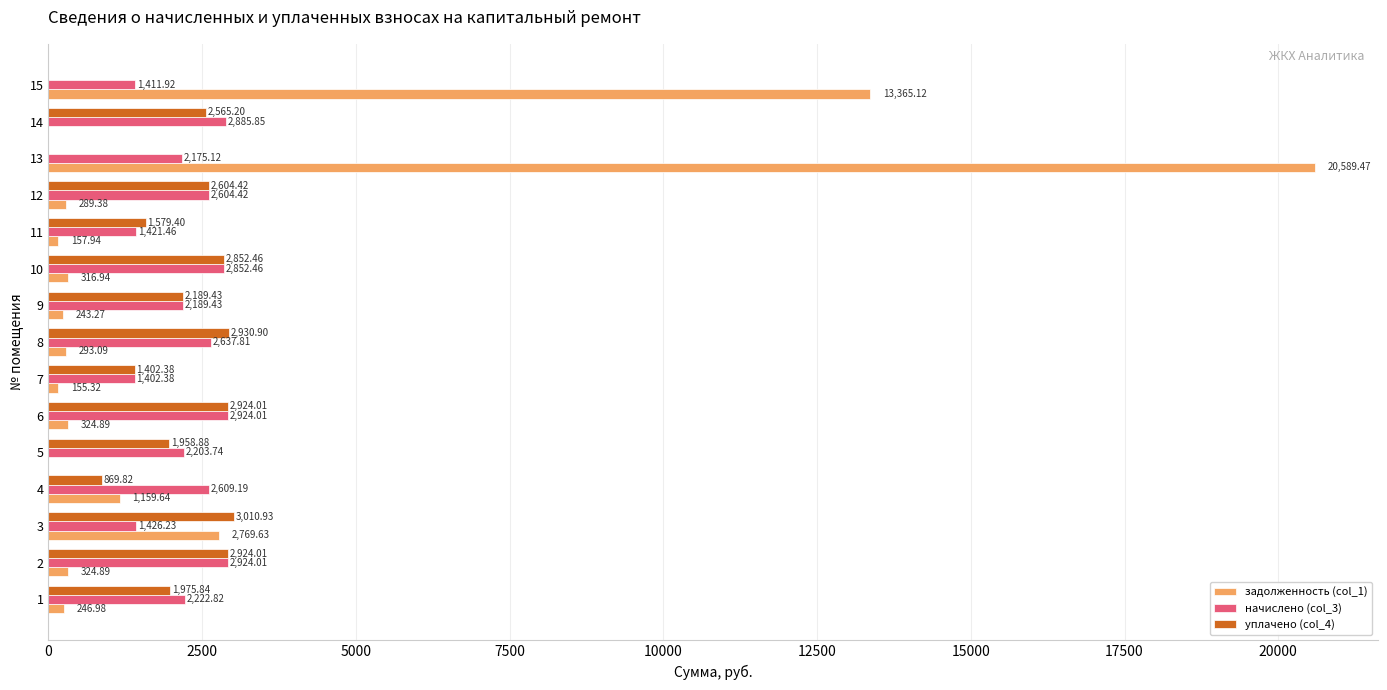

Between 1 and 11, which series saw the biggest shift?

начислено (col_3)